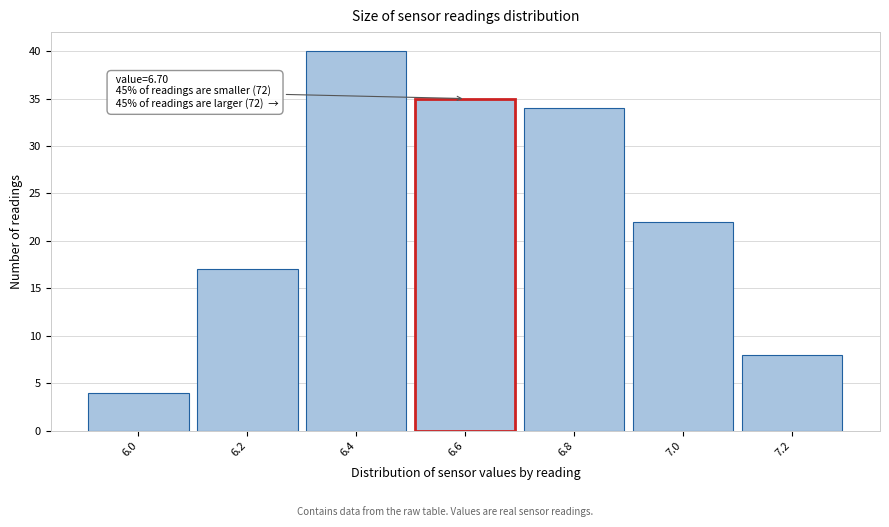

Reading right to left, extract all data points from this chart.

7.2=8	7.0=22	6.8=34	6.6=35	6.4=40	6.2=17	6.0=4